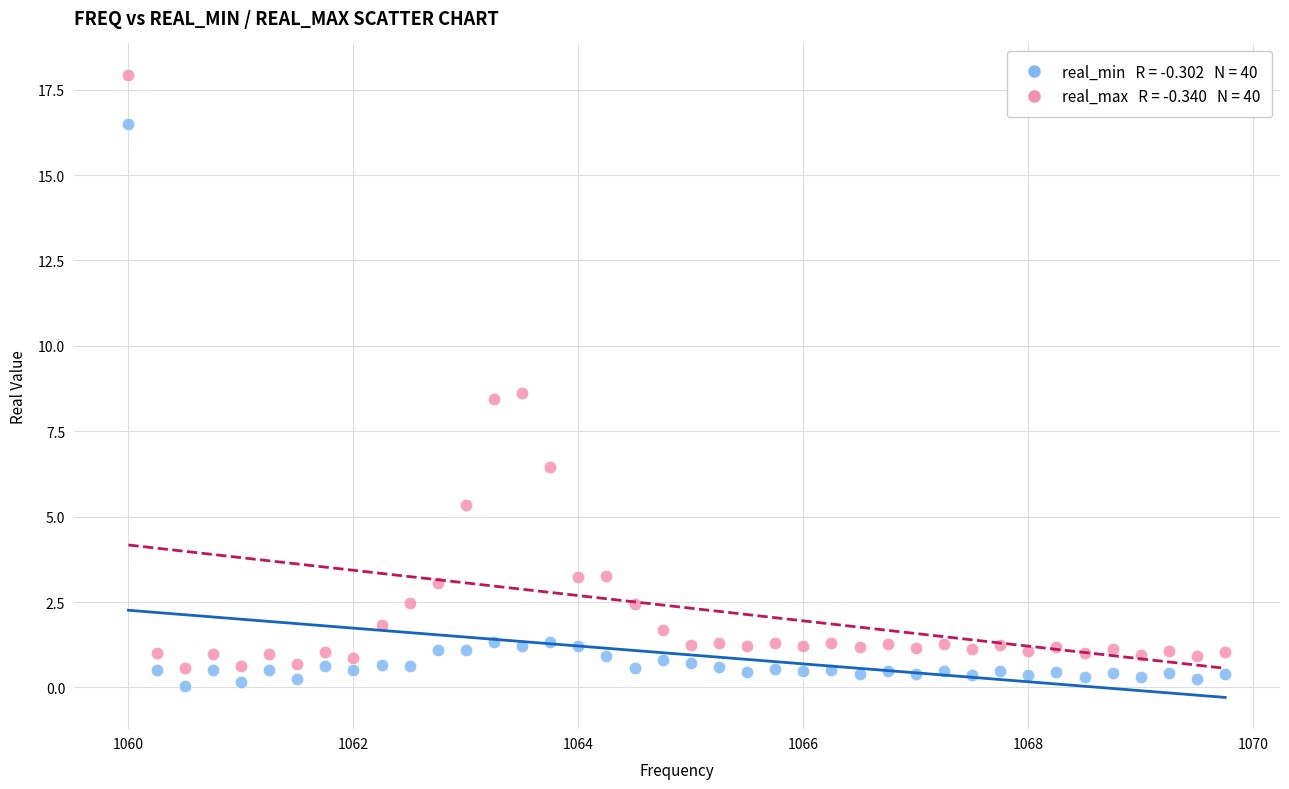

Across all data points, what is the range of X values (max minus min)?

9.8